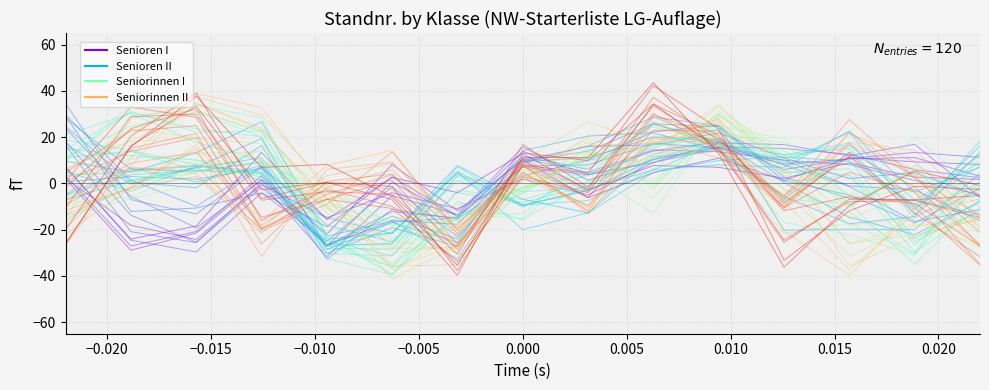

After their last crossing, which series has the higher values: Seniorinnen II or Senioren II?

Senioren II